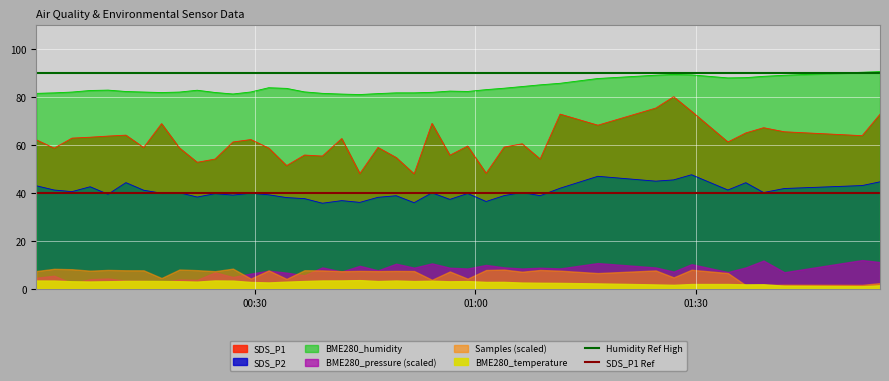

True or false: SDS_P1 and SDS_P2 intersect in this chart.

False